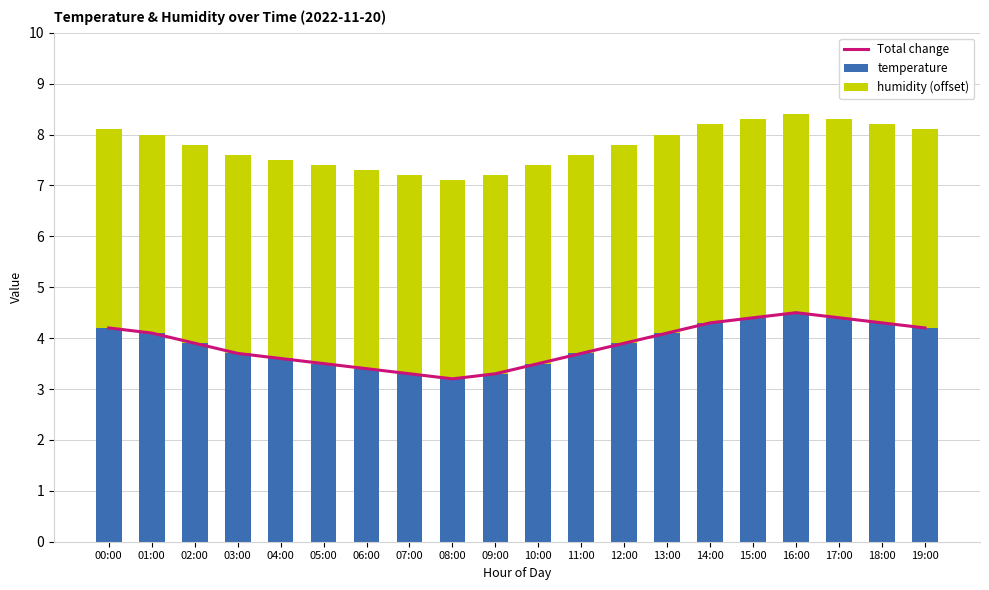

Reading left to right, what are all the values shown in this chart?

Total change: 4.2	4.1	3.9	3.7	3.6	3.5	3.4	3.3	3.2	3.3	3.5	3.7	3.9	4.1	4.3	4.4	4.5	4.4	4.3	4.2
temperature: 4.2	4.1	3.9	3.7	3.6	3.5	3.4	3.3	3.2	3.3	3.5	3.7	3.9	4.1	4.3	4.4	4.5	4.4	4.3	4.2
humidity (offset): 3.9	3.9	3.9	3.9	3.9	3.9	3.9	3.9	3.9	3.9	3.9	3.9	3.9	3.9	3.9	3.9	3.9	3.9	3.9	3.9